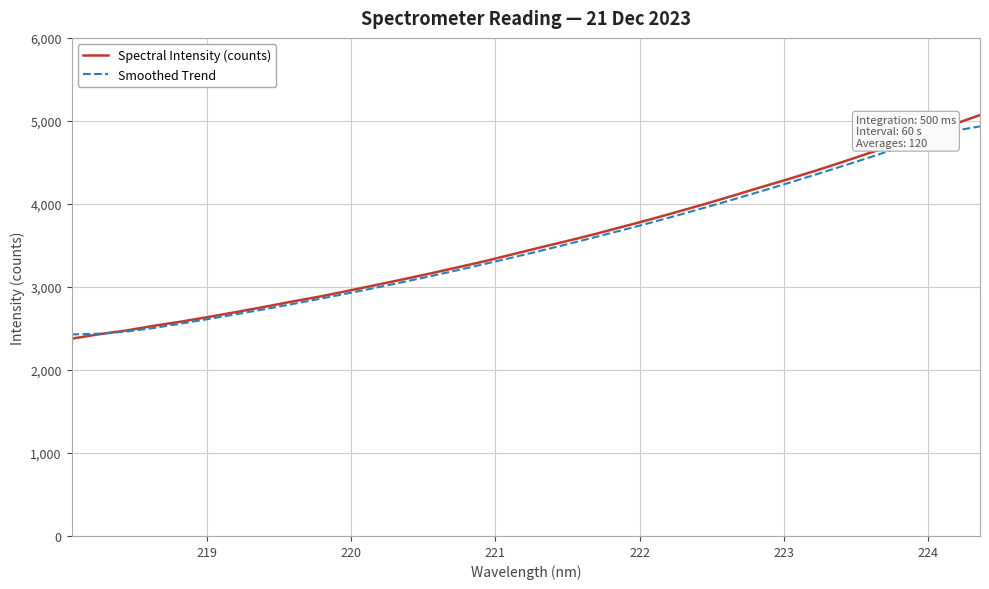

List the series in order of their peak value, highest first.

Spectral Intensity (counts), Smoothed Trend